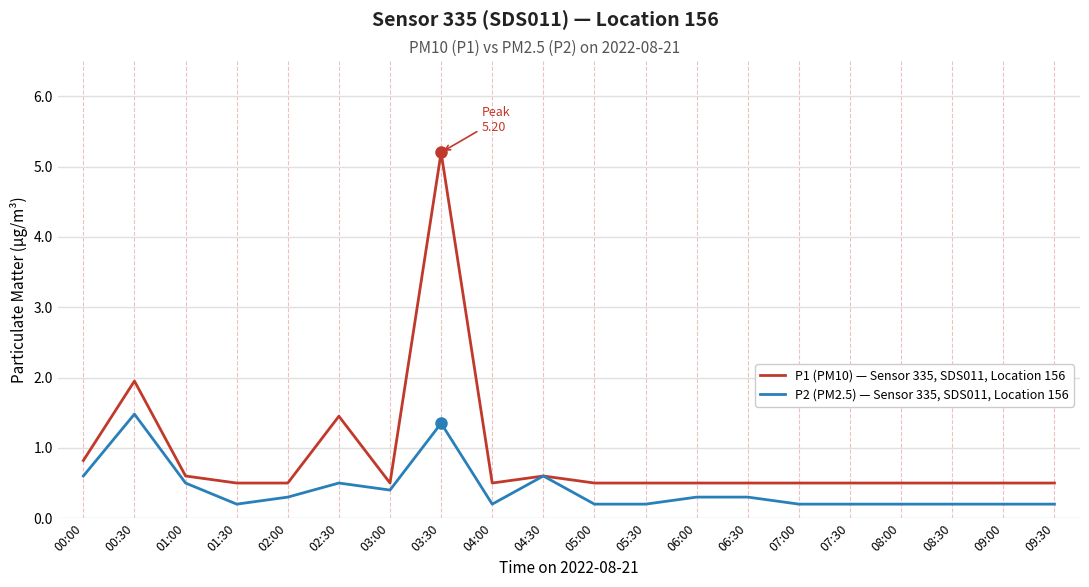

What is the total value across all series at 08:30?

0.7